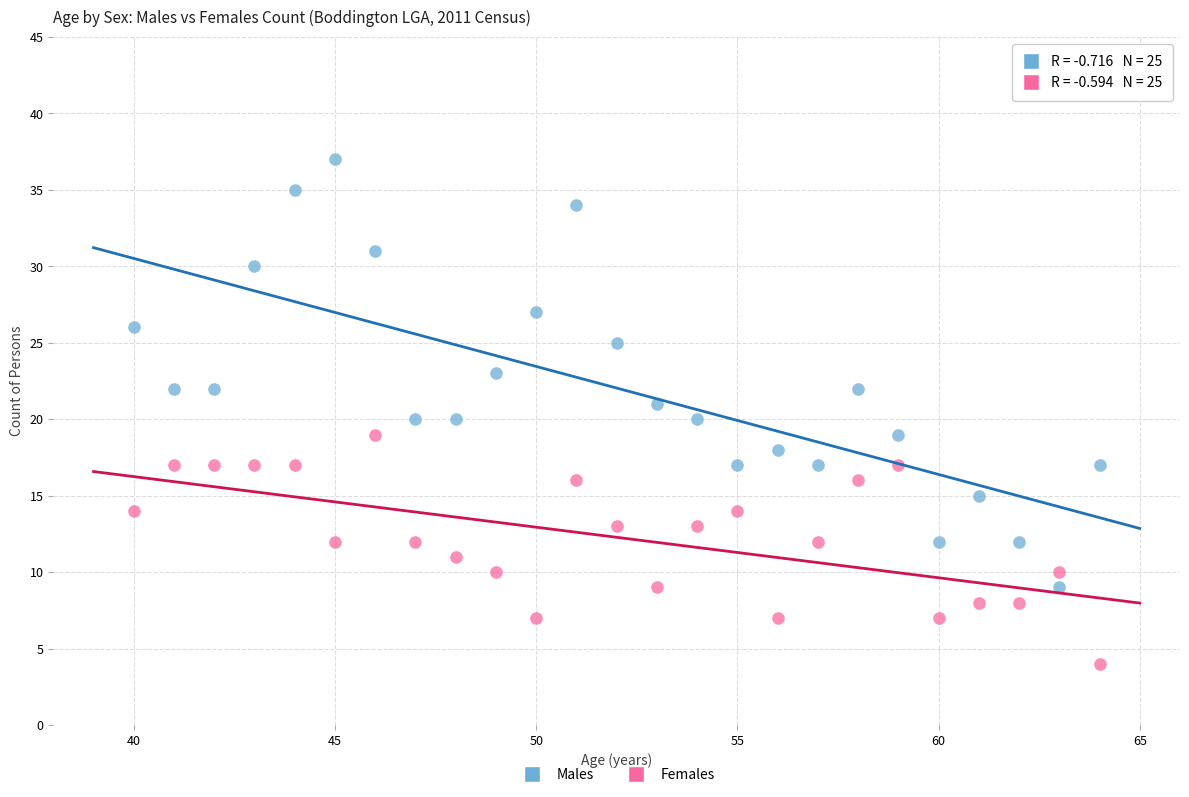

Which series reaches the maximum Y coordinate?

Males